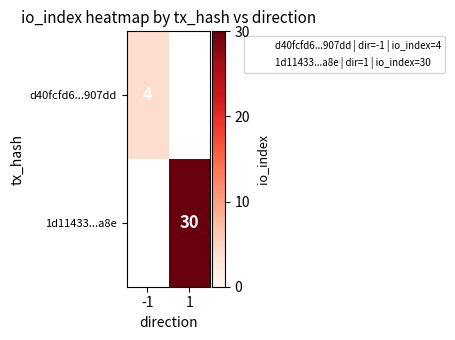

Is the value of 1d11433...a8e at 1 greater than the value of d40fcfd6...907dd at -1?

Yes